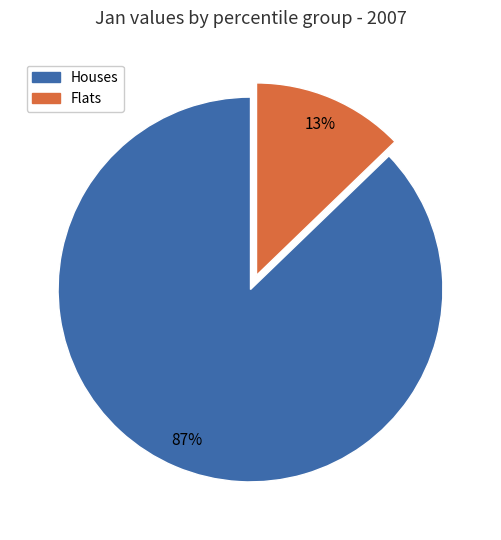

Is there any slice that represents more than half of the pie?

Yes